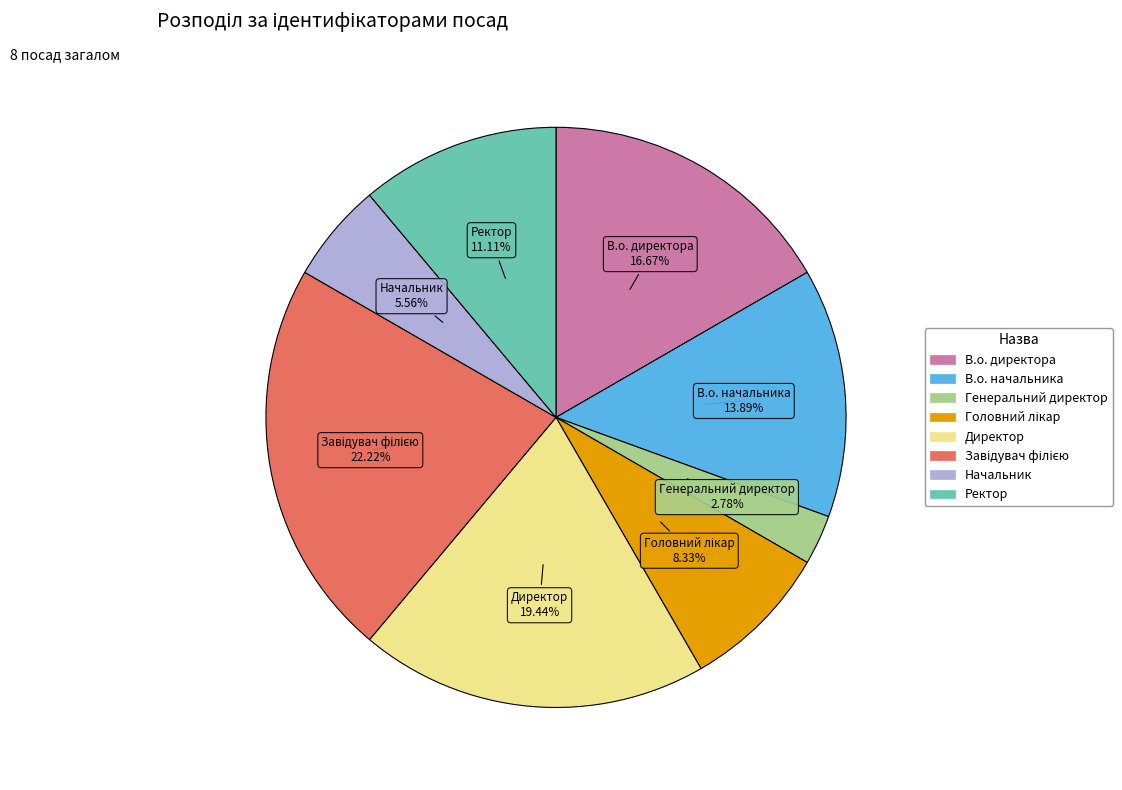

Is there a majority slice in this chart?

No